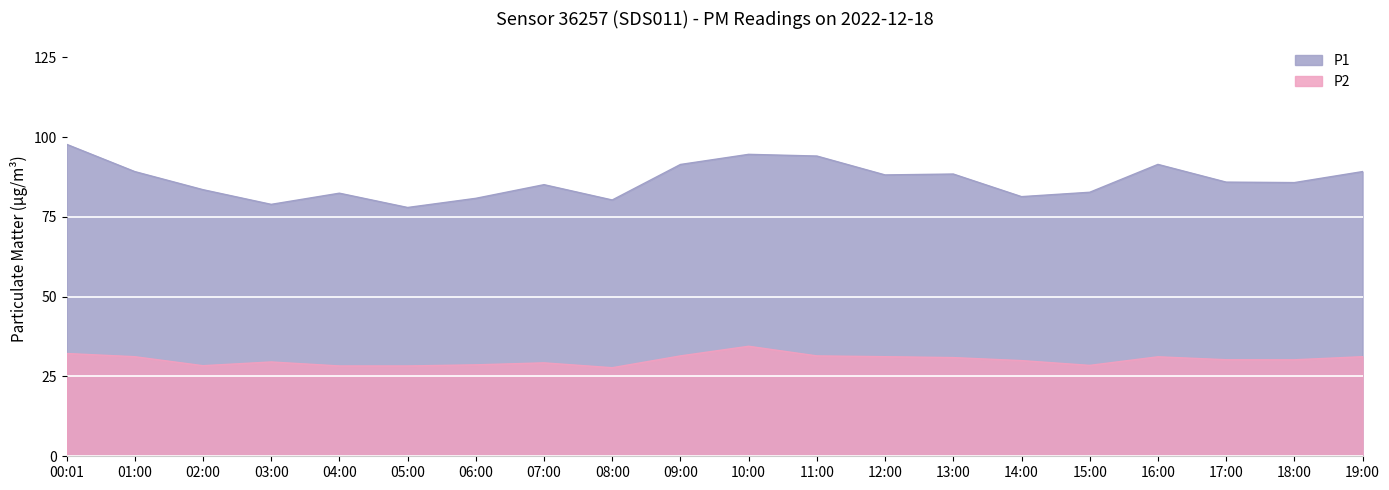

The value of P2 at 03:00 is 29.6. True or false?

True